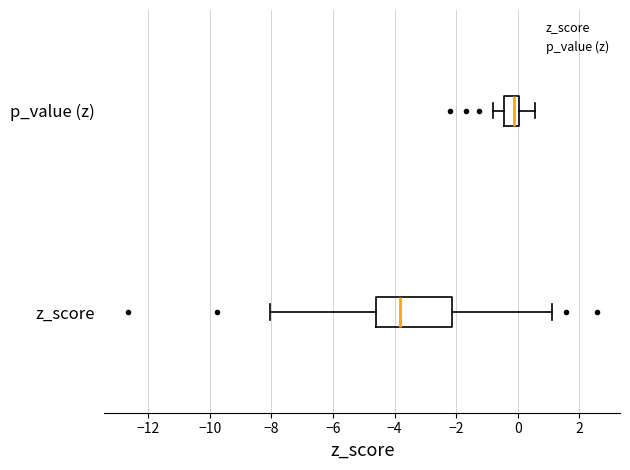

Where is the right edge of the box for p_value (z) on the x-axis? The values are not printed on the chart, so give them approximately, as read against the axis.

0.0